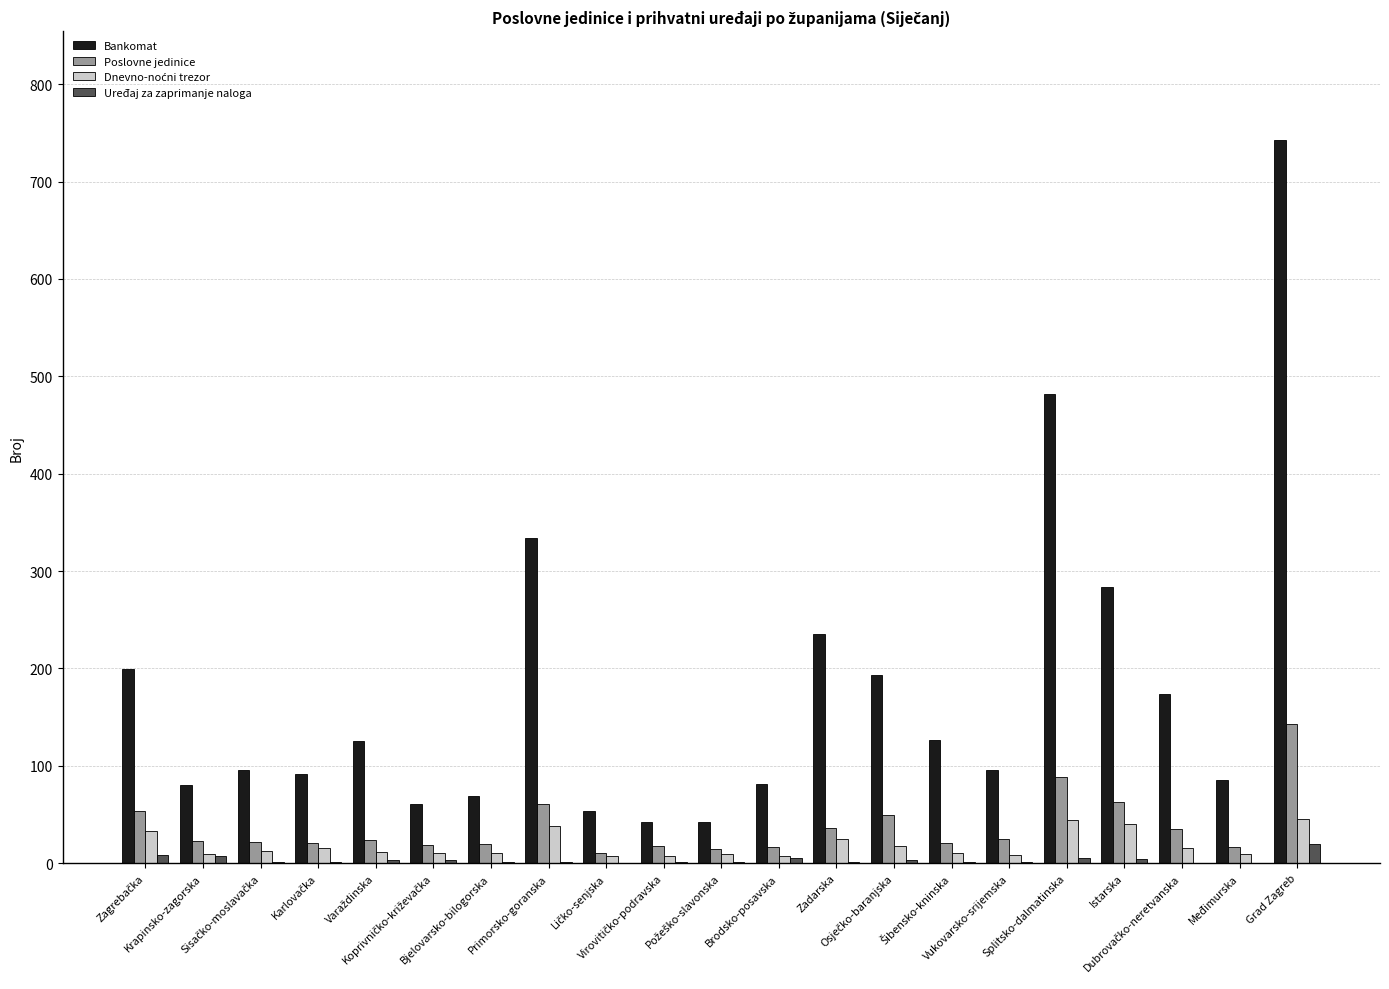

What is the spread (max minus min) of values at Zadarska?

234